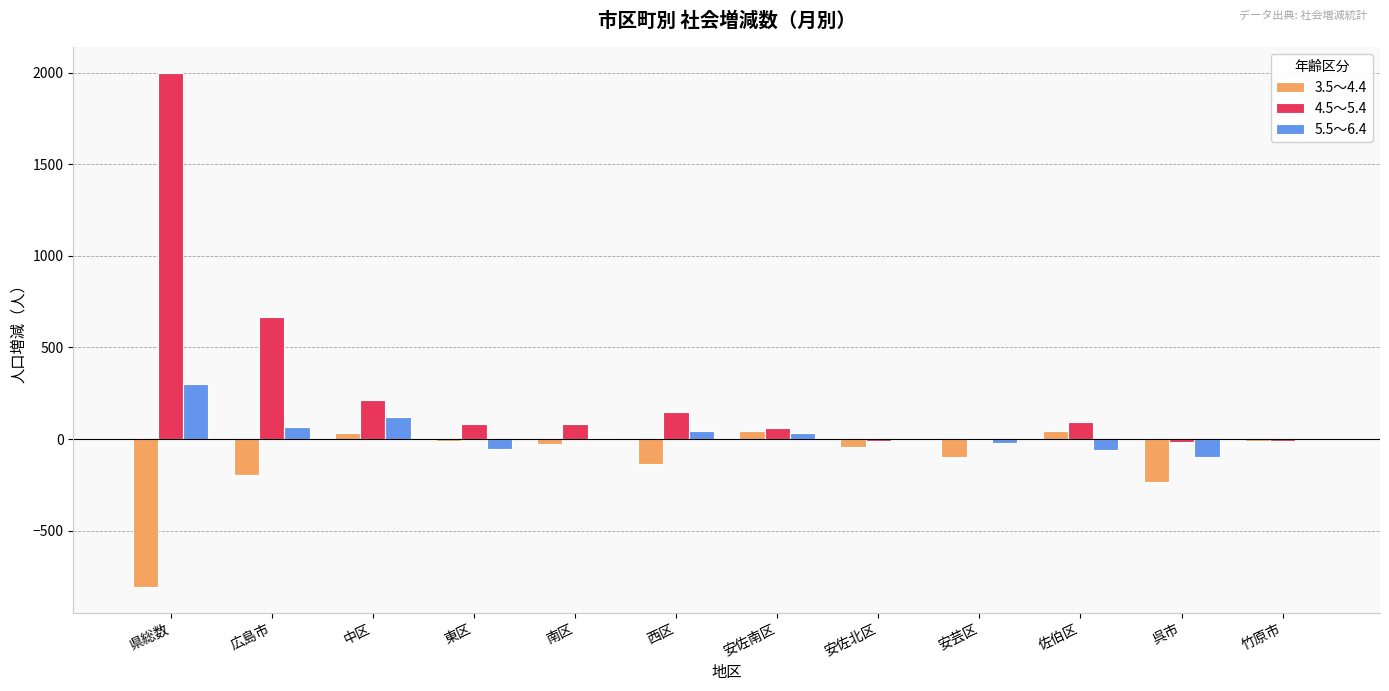

Are the bars grouped side by side (vs. stacked)?

Yes